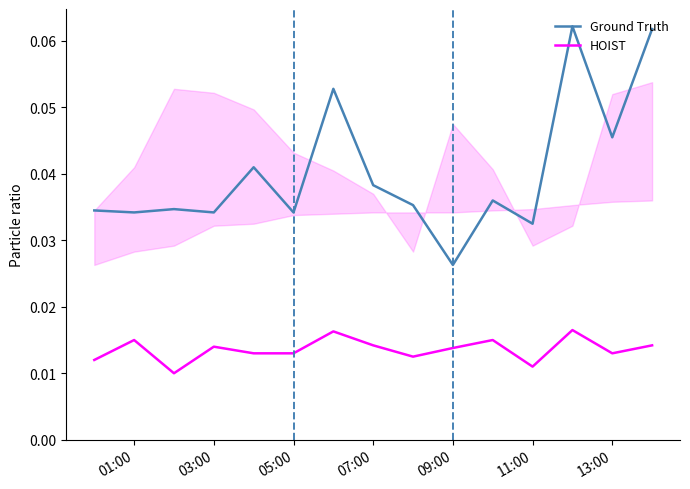

Is it true that Ground Truth equals 0.1 at 03:00?

False